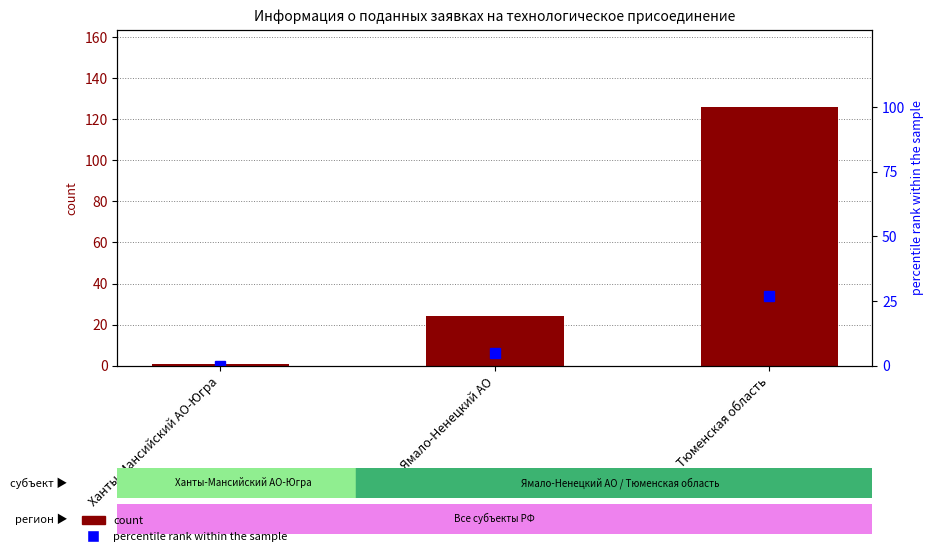

What is the maximum value for percentile rank within the sample?

27.0